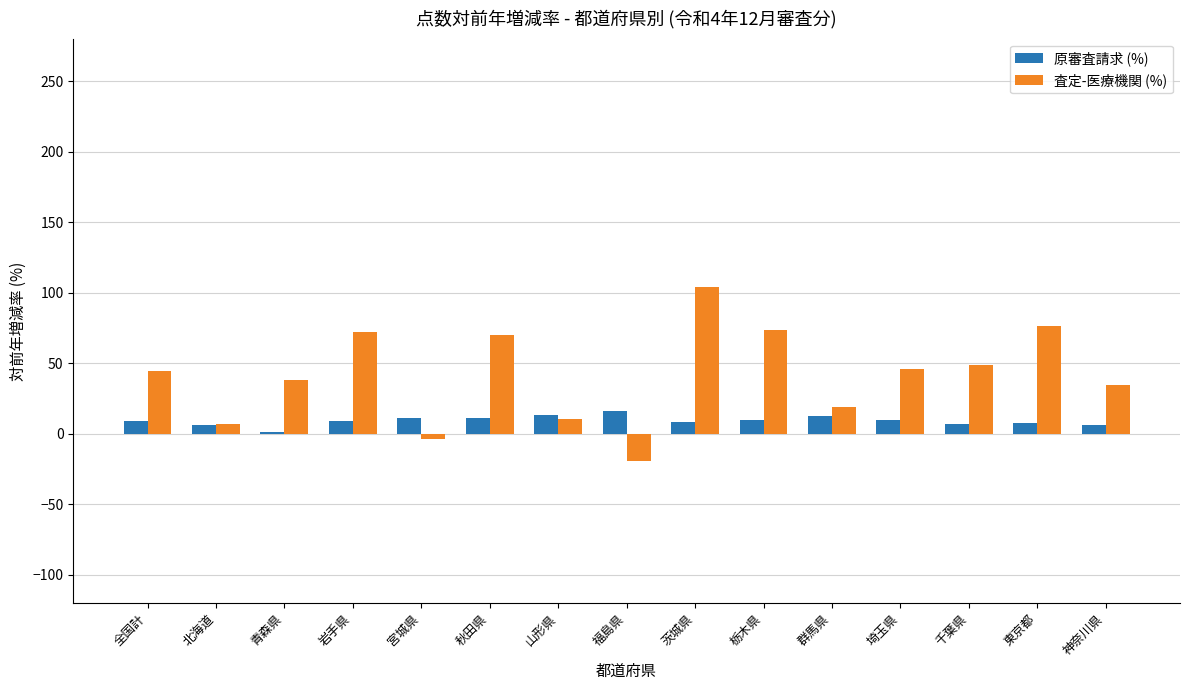

Which series has the widest spread of values?

査定-医療機関 (%)